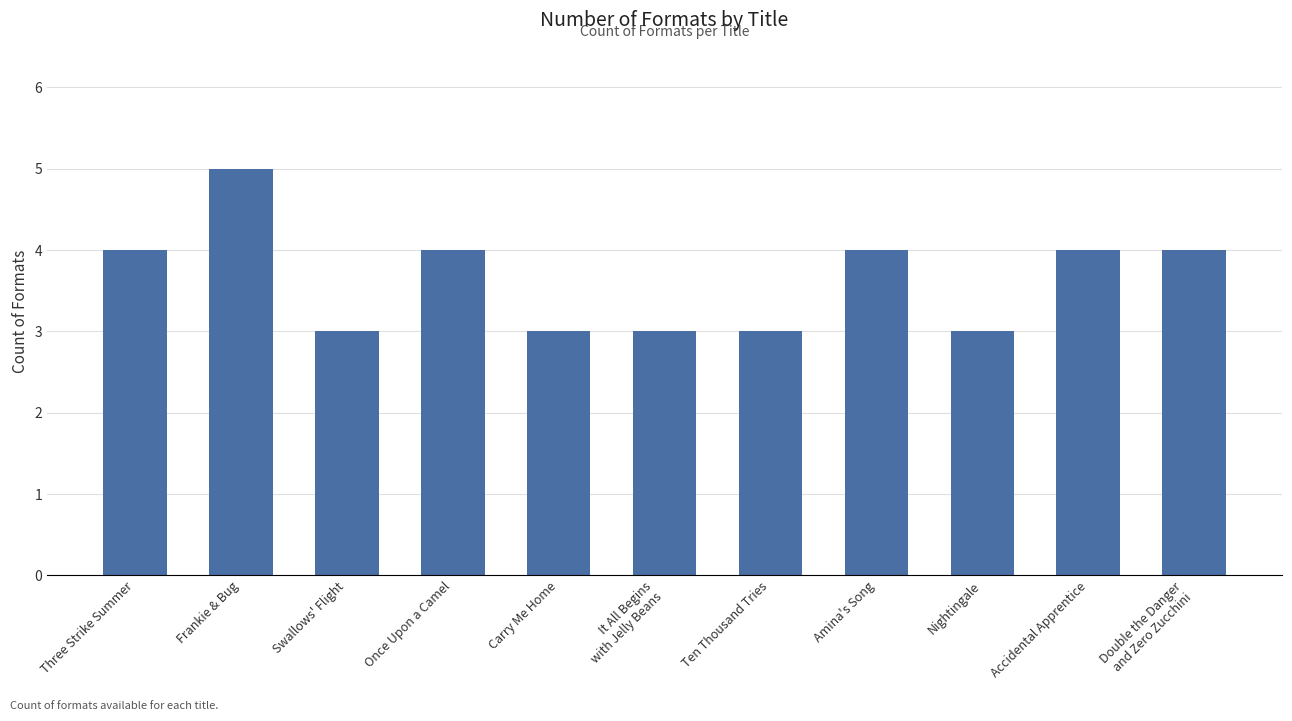

What is the label of the 2nd bar from the right?

Accidental Apprentice